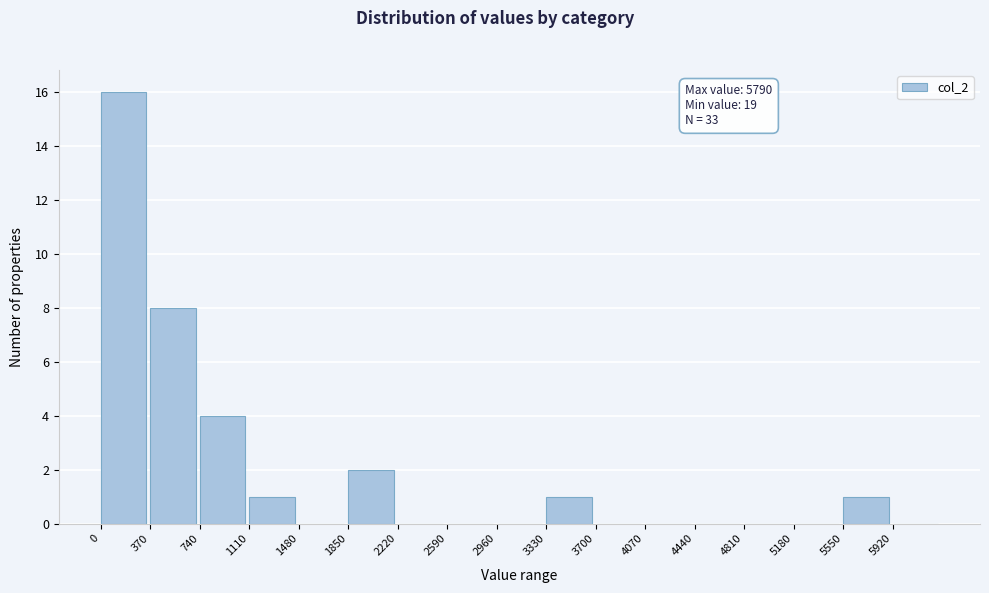

Over which range of the x-axis is the bar tallest?

0 to 370